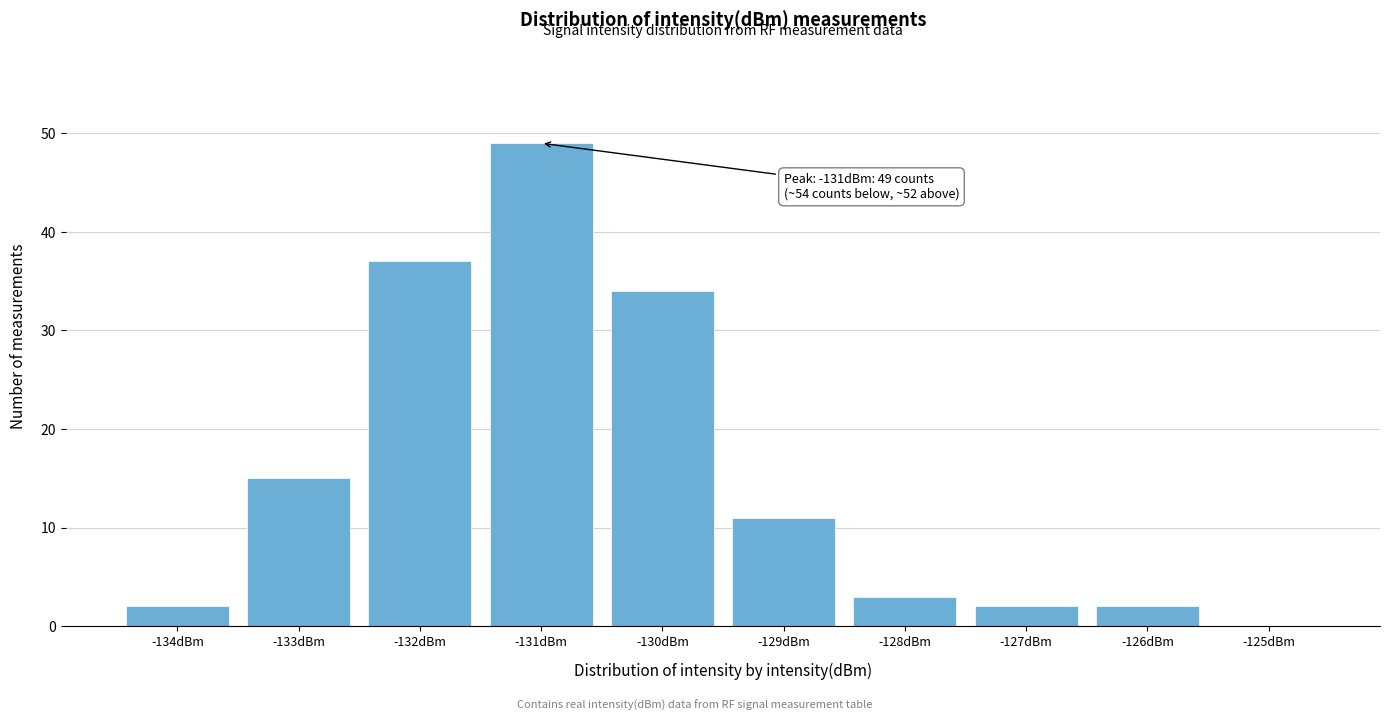

Reading left to right, transcribe all the data shown in this chart.

-134dBm=2	-133dBm=15	-132dBm=37	-131dBm=49	-130dBm=34	-129dBm=11	-128dBm=3	-127dBm=2	-126dBm=2	-125dBm=0